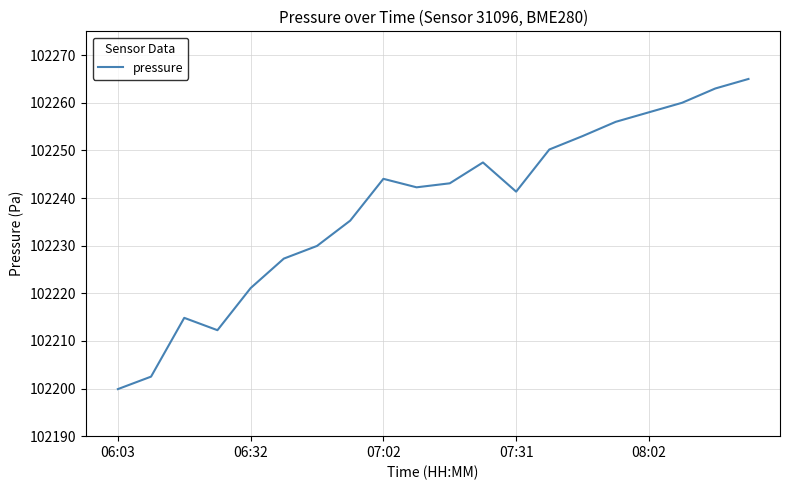

What is the difference between the maximum and minimum values?

65.1